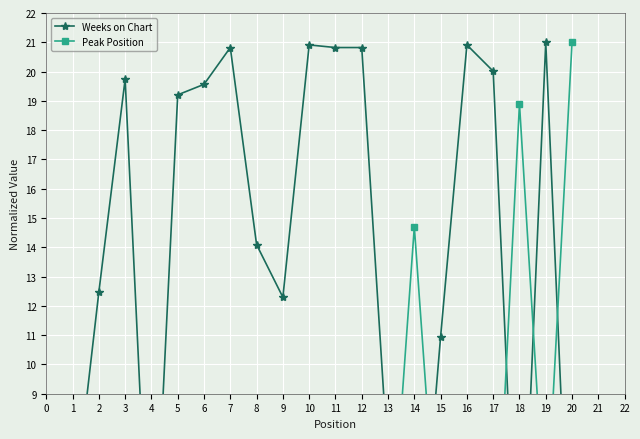

Rank the categories by Weeks on Chart value from highest to lowest.

19, 10, 16, 7, 11, 12, 17, 3, 6, 5, 8, 2, 9, 15, 13, 1, 4, 14, 20, 18